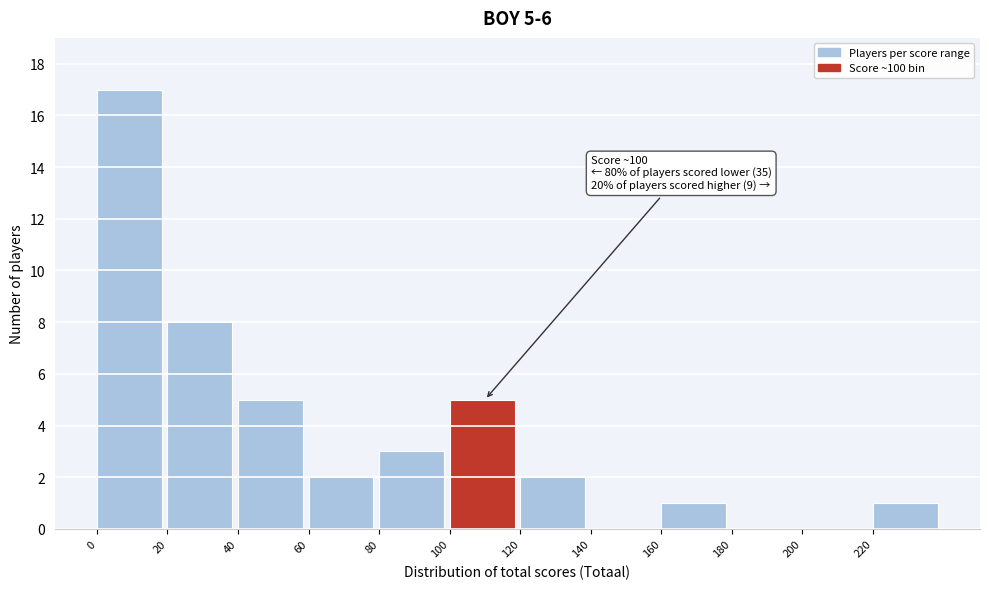

Which range on the x-axis has the tallest bar?

0 to 20